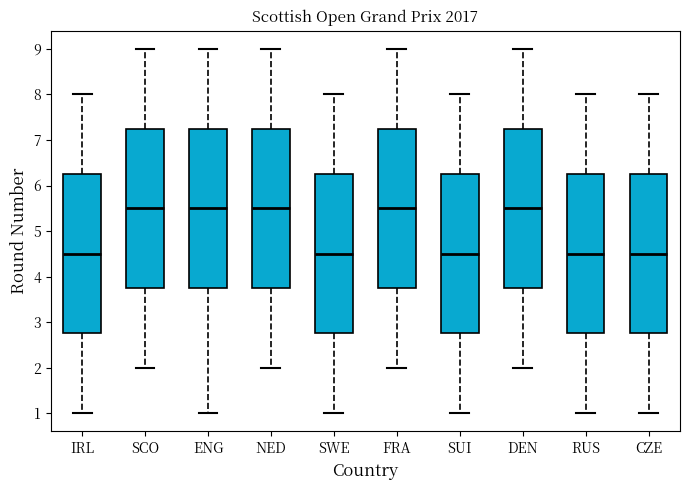

Reading left to right, transcribe this box plot: for each box, give where its median line is, the range the box spans, and where its two whiskers end, as read against the y-axis. The values are not printed on the chart, so give them approximately, as read against the axis.

IRL: median 4.5, box 2.8 to 6.3, whiskers 1.0 to 8.0
SCO: median 5.5, box 3.8 to 7.3, whiskers 2.0 to 9.0
ENG: median 5.5, box 3.8 to 7.3, whiskers 1.0 to 9.0
NED: median 5.5, box 3.8 to 7.3, whiskers 2.0 to 9.0
SWE: median 4.5, box 2.8 to 6.3, whiskers 1.0 to 8.0
FRA: median 5.5, box 3.8 to 7.3, whiskers 2.0 to 9.0
SUI: median 4.5, box 2.8 to 6.3, whiskers 1.0 to 8.0
DEN: median 5.5, box 3.8 to 7.3, whiskers 2.0 to 9.0
RUS: median 4.5, box 2.8 to 6.3, whiskers 1.0 to 8.0
CZE: median 4.5, box 2.8 to 6.3, whiskers 1.0 to 8.0